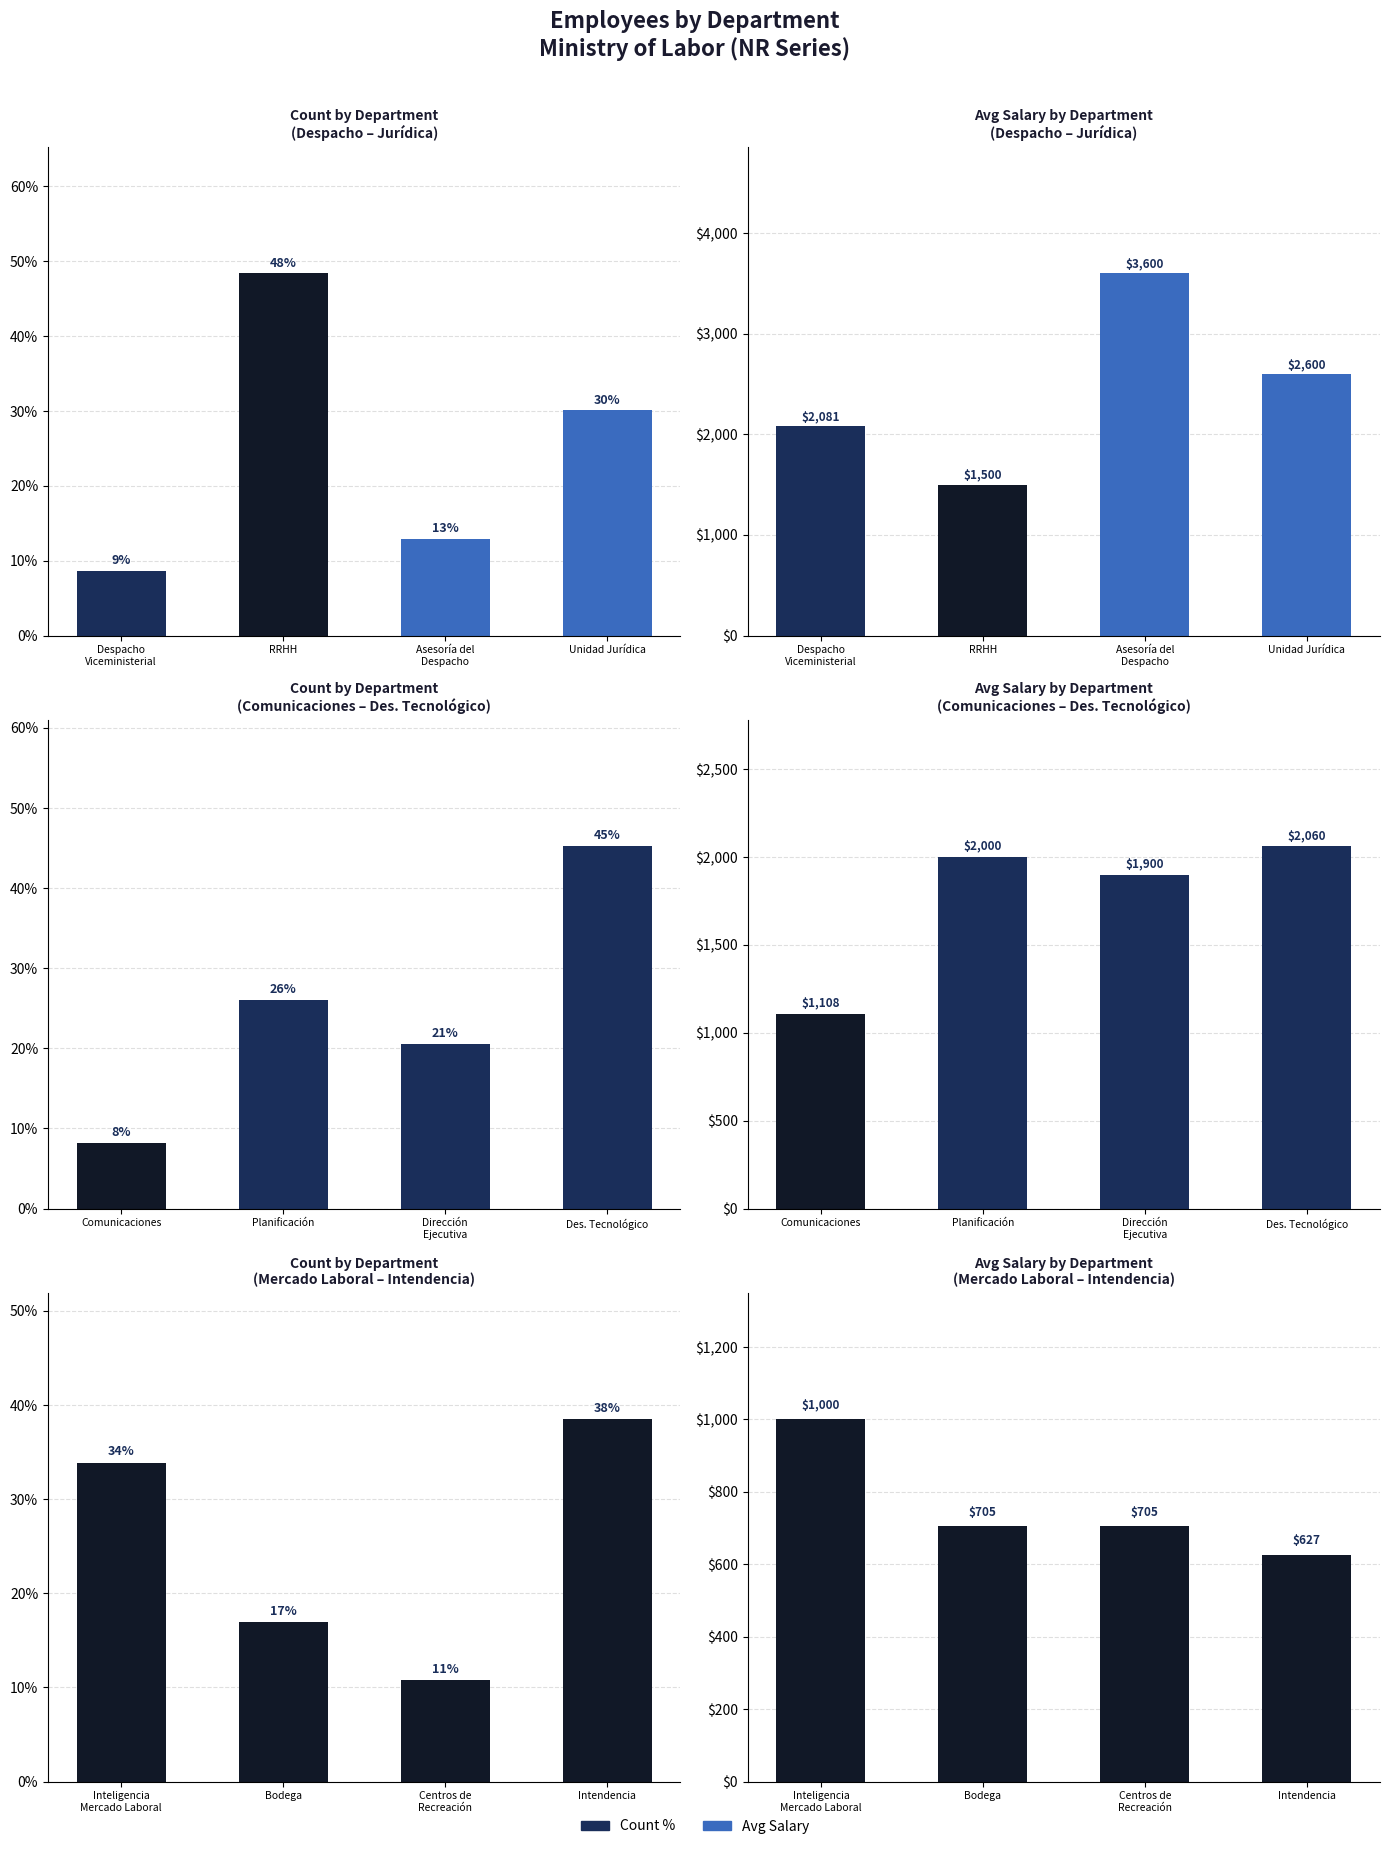

At how many categories does at least one series exceed 363?

4